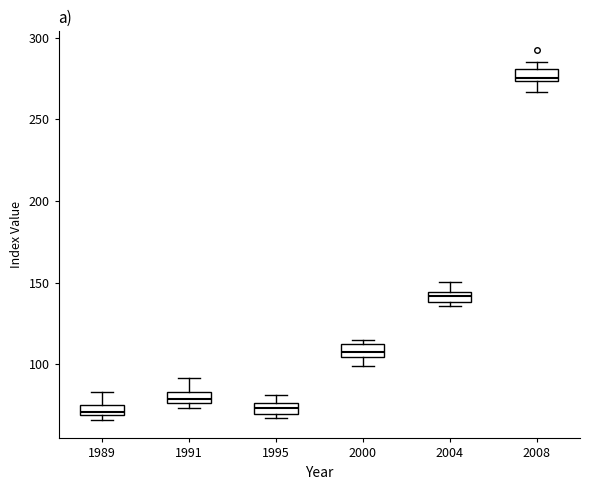

Where does the lower whisker of the box at x = 2008 end on the y-axis? The values are not printed on the chart, so give them approximately, as read against the axis.

265